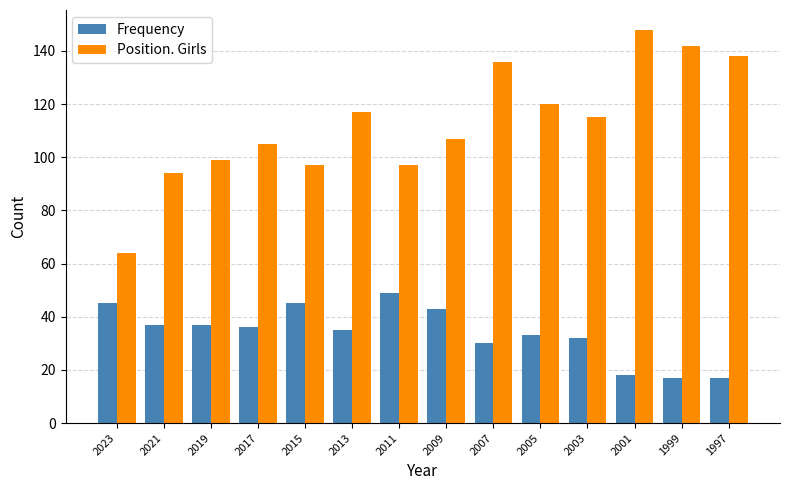

Reading left to right, what are all the values shown in this chart?

Frequency: 45	37	37	36	45	35	49	43	30	33	32	18	17	17
Position. Girls: 64	94	99	105	97	117	97	107	136	120	115	148	142	138